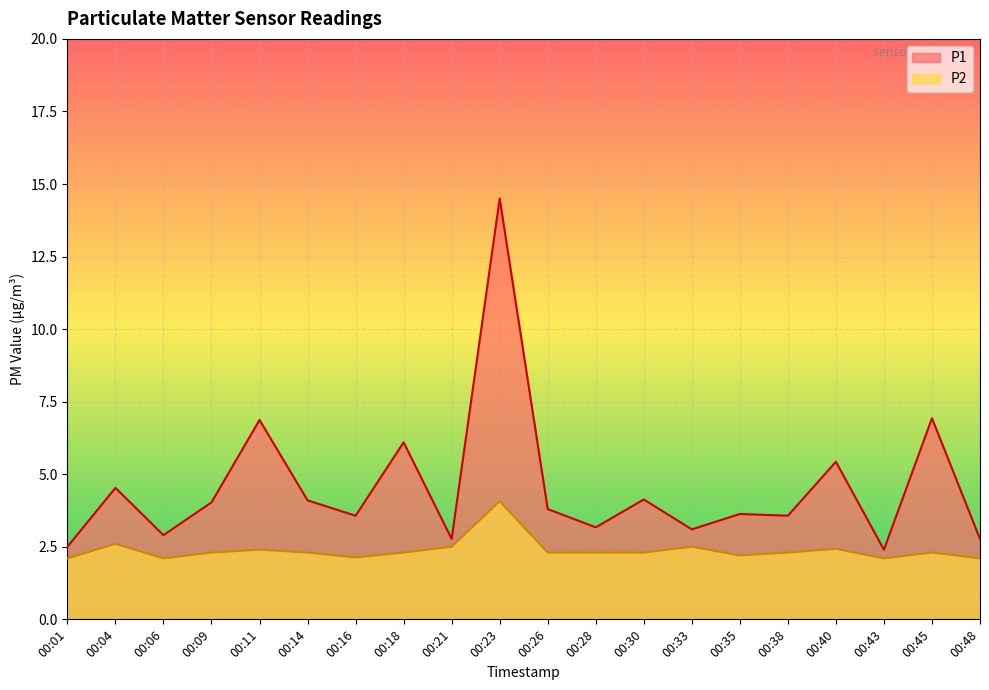

At which category does P2 reach its first local valley?

00:06